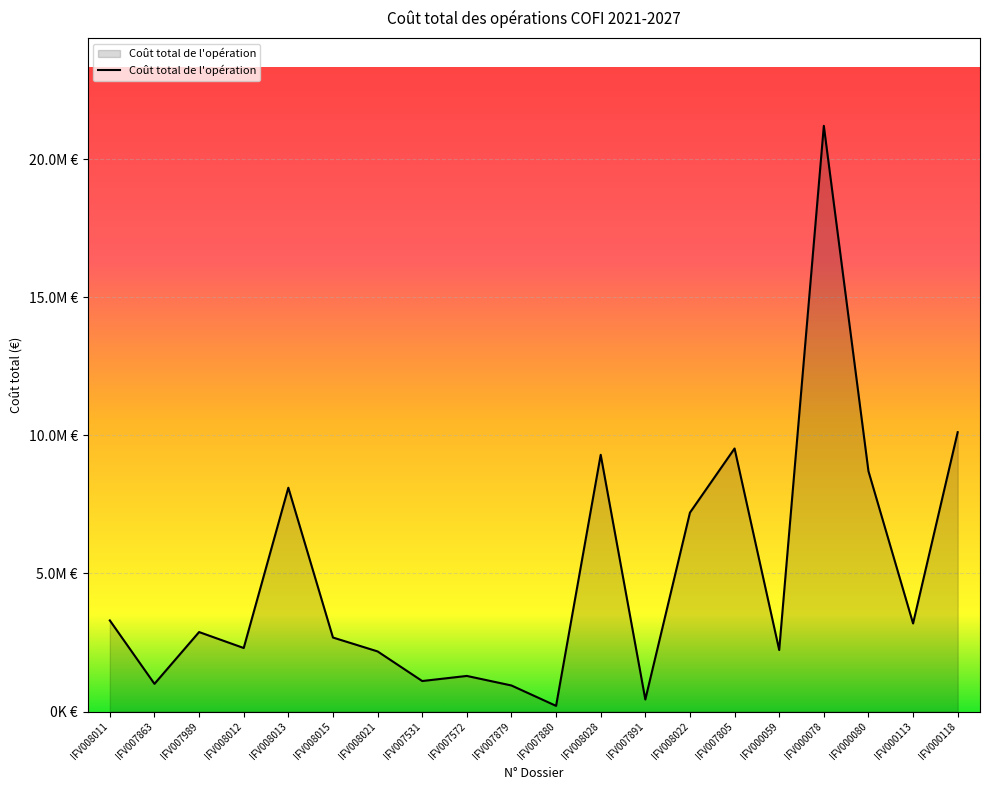

What is the value of the 16th point from the left?

2227690.8